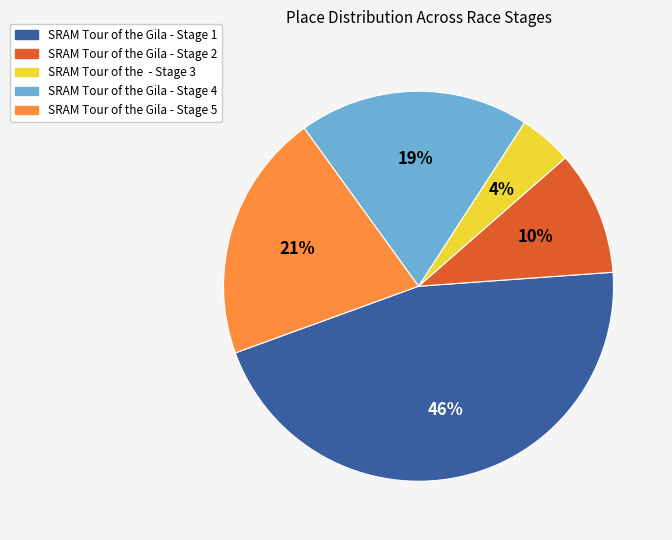

To the nearest percent, what portion does SRAM Tour of the Gila - Stage 2 represent?

10%